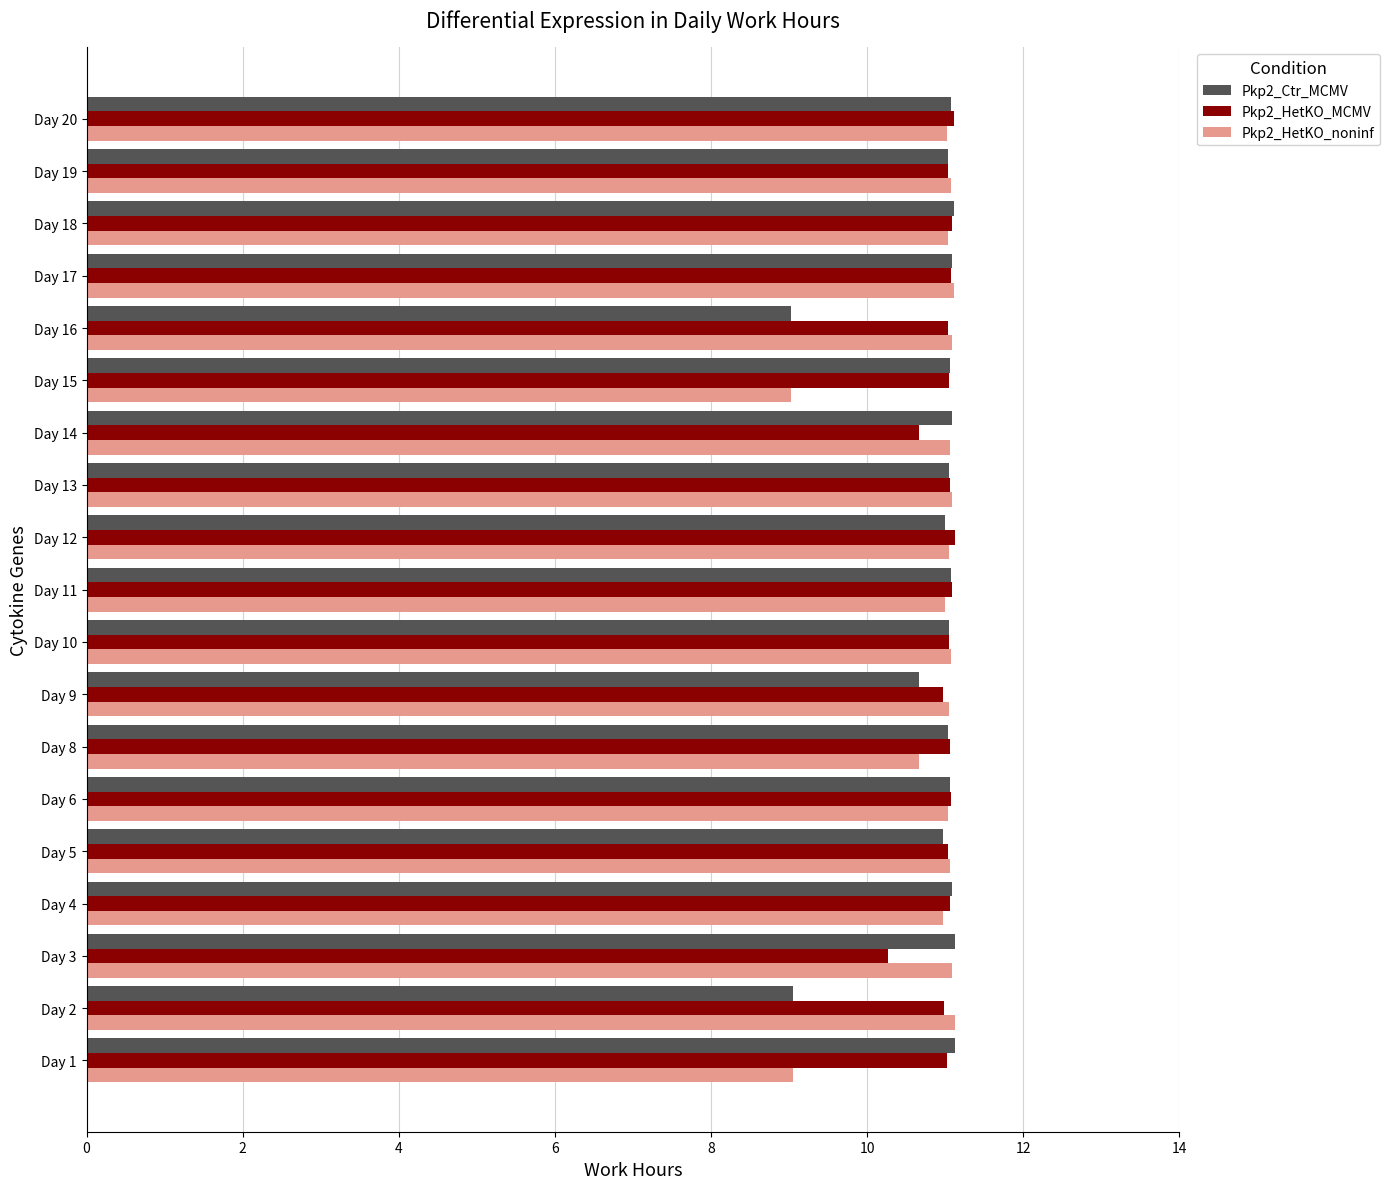

How many distinct data groups are displayed?

3